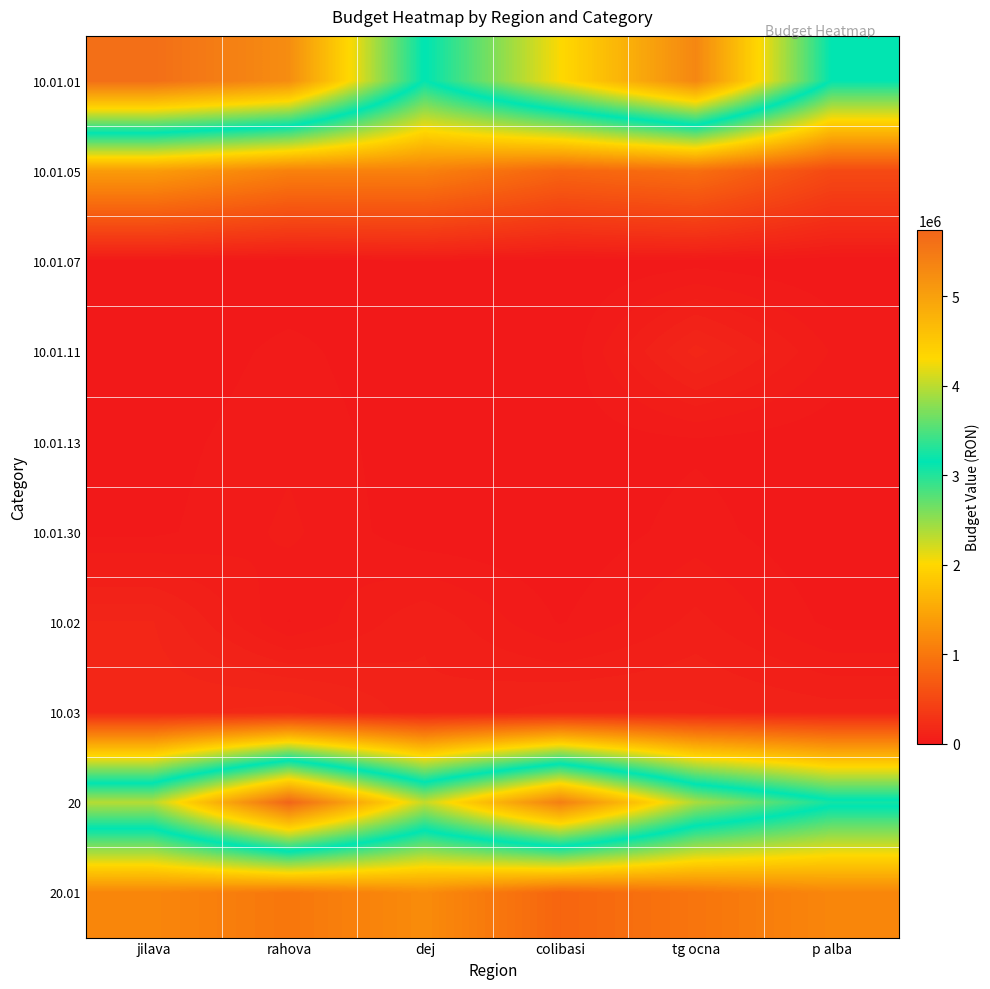

Which series has the largest total across all categories?

10.01.01